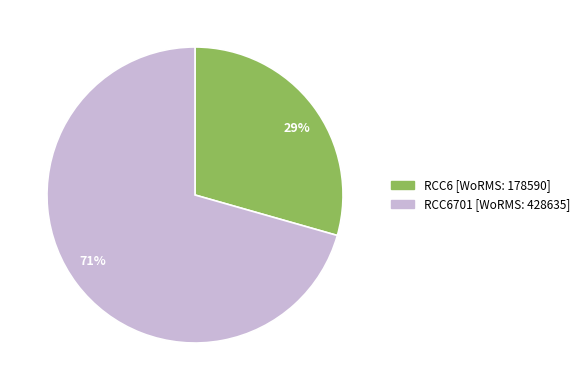

Combined, do 71% and 29% account for over 50%?

Yes